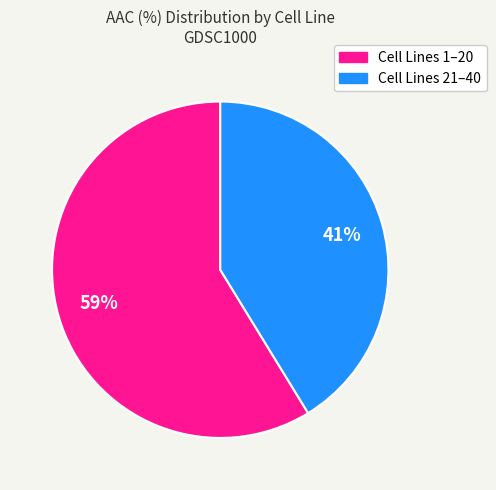

Count the number of slices in the pie.

2